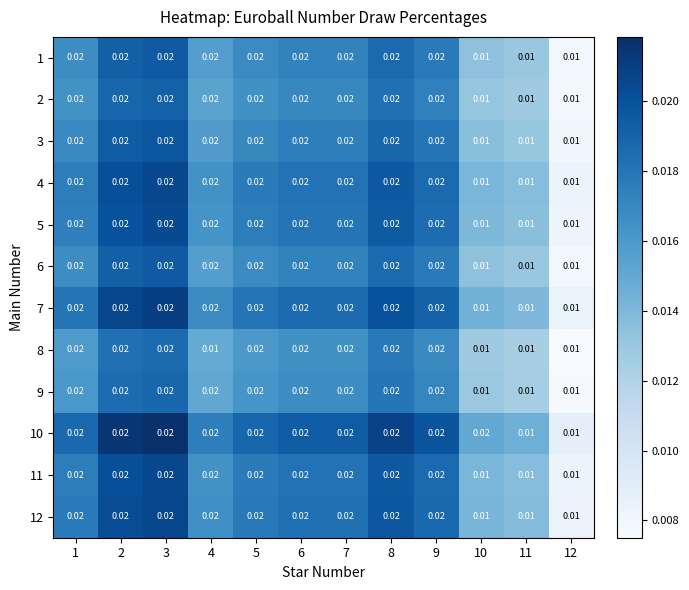

Is the value of 4 at 3 greater than the value of 8 at 4?

Yes